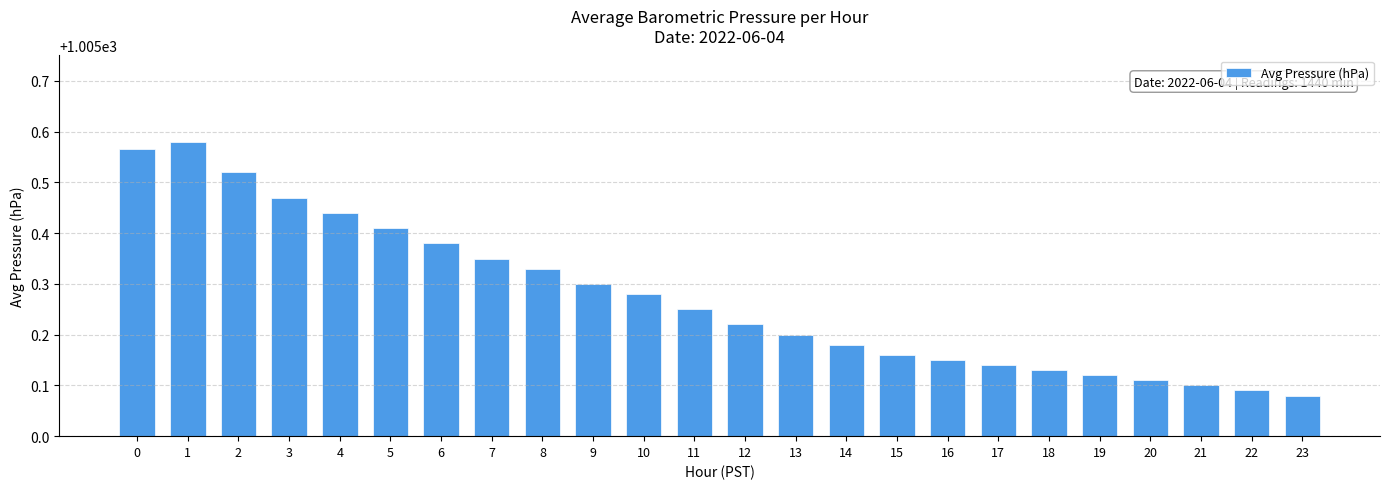

List the labels in order of value, smallest first.

23, 22, 21, 20, 19, 18, 17, 16, 15, 14, 13, 12, 11, 10, 9, 8, 7, 6, 5, 4, 3, 2, 0, 1